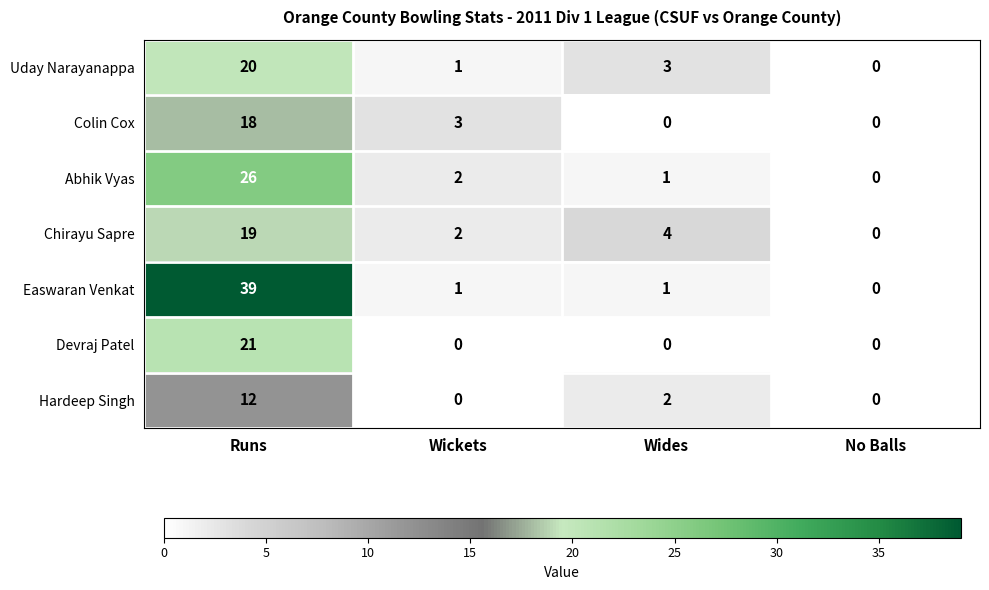

What is the average value of the Devraj Patel series?

5